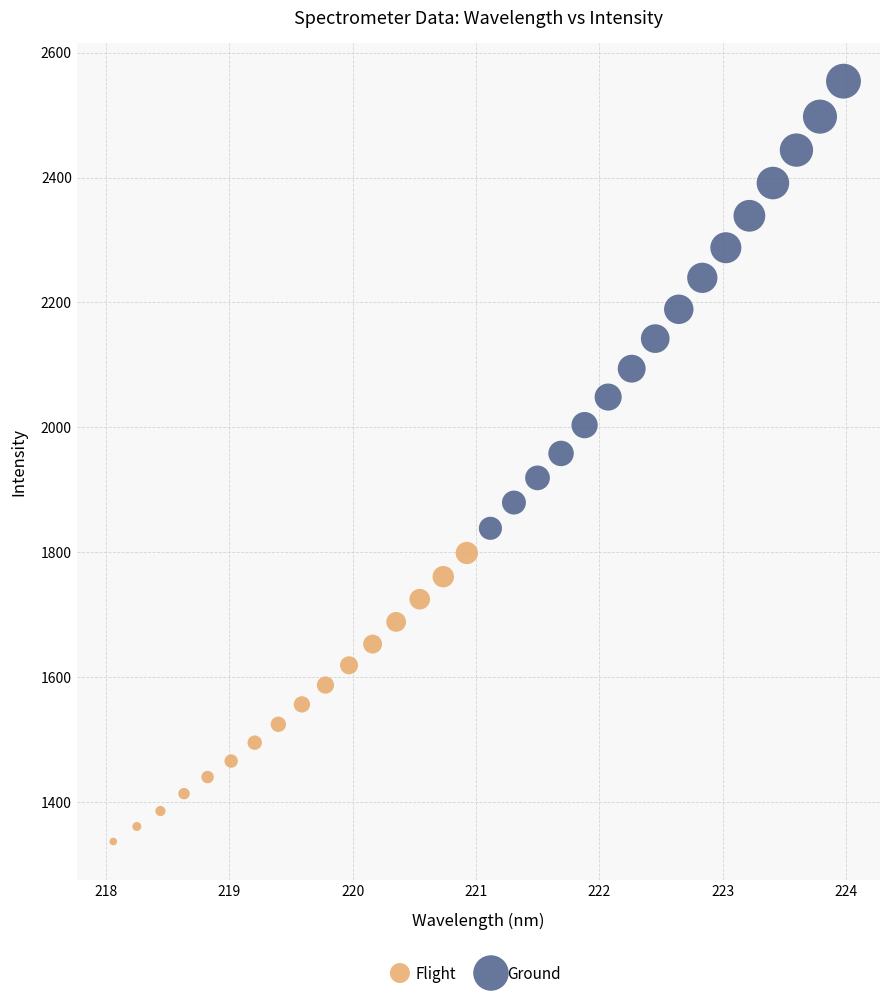

Which series reaches the minimum Y coordinate?

Flight